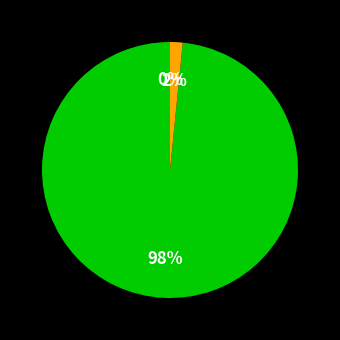

How many segments does this pie chart have?

3